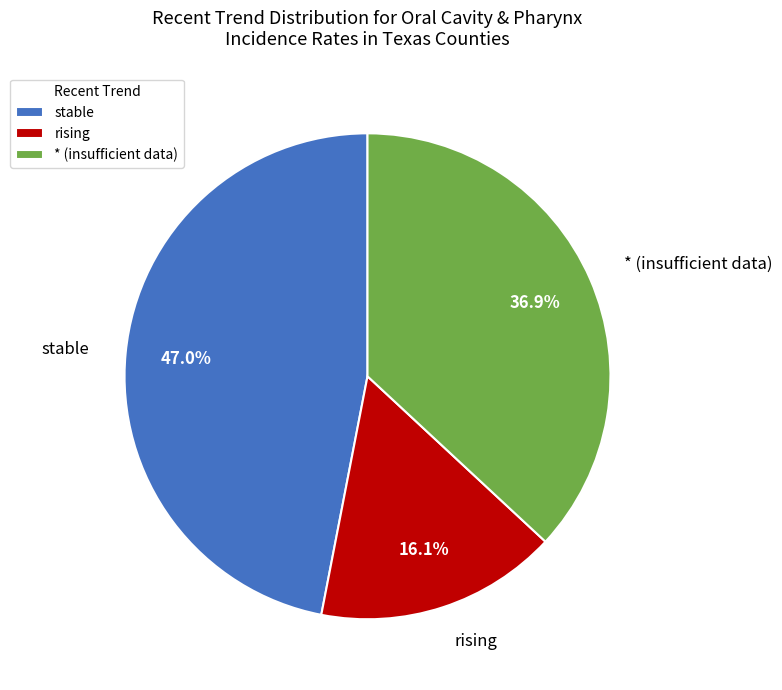

Rank the categories by value from highest to lowest.

stable, * (insufficient data), rising